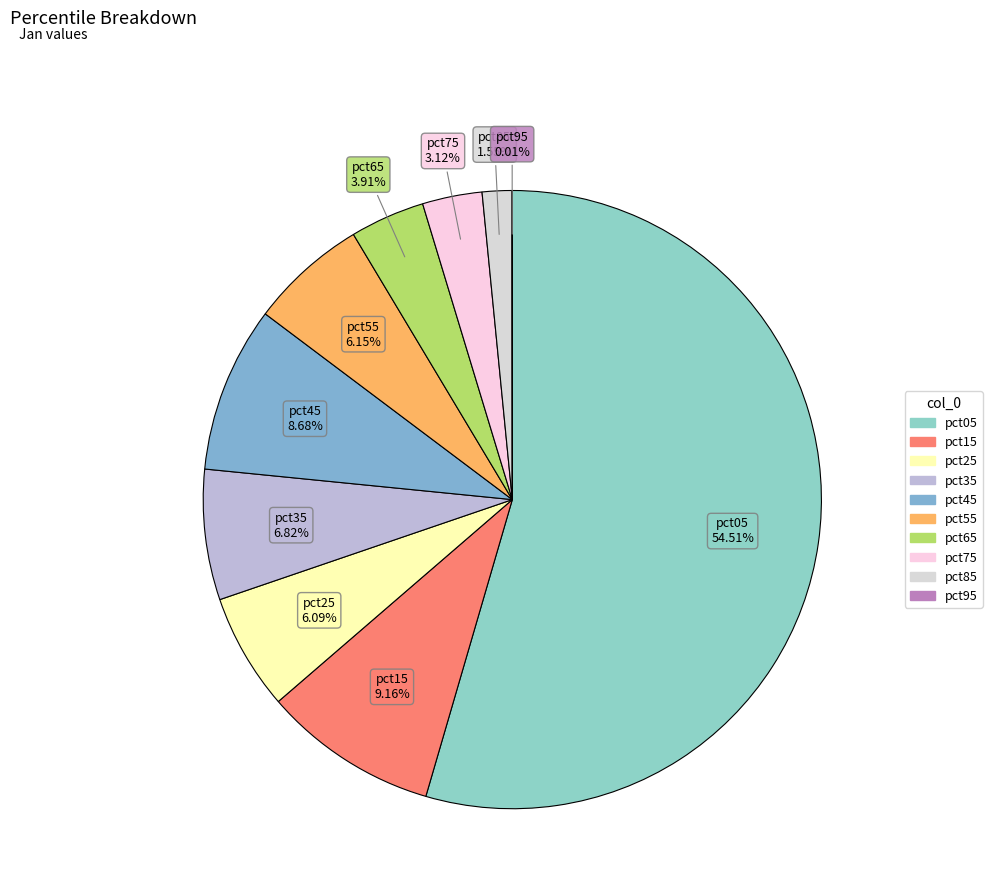

Which has a higher value, pct75 or pct85?

pct75